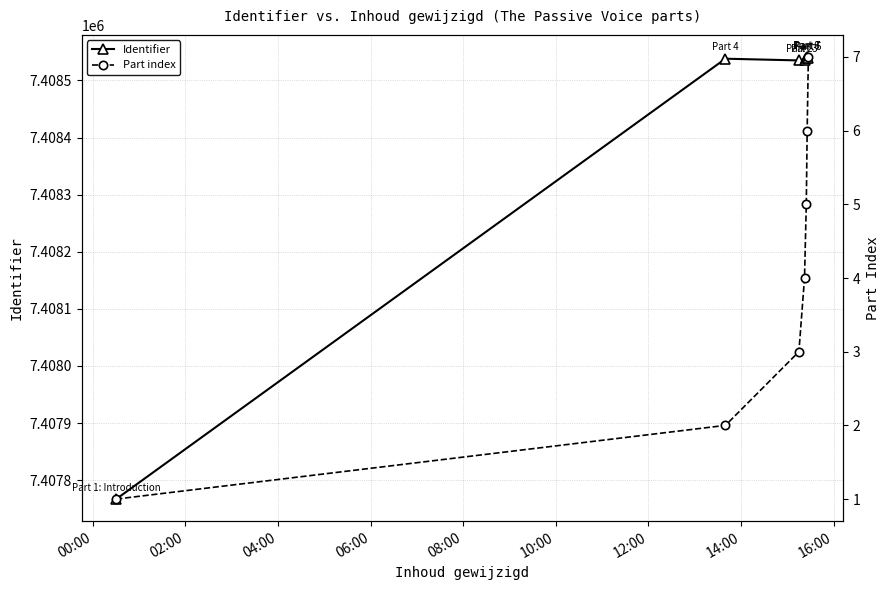

Which series has the largest total across all categories?

Identifier